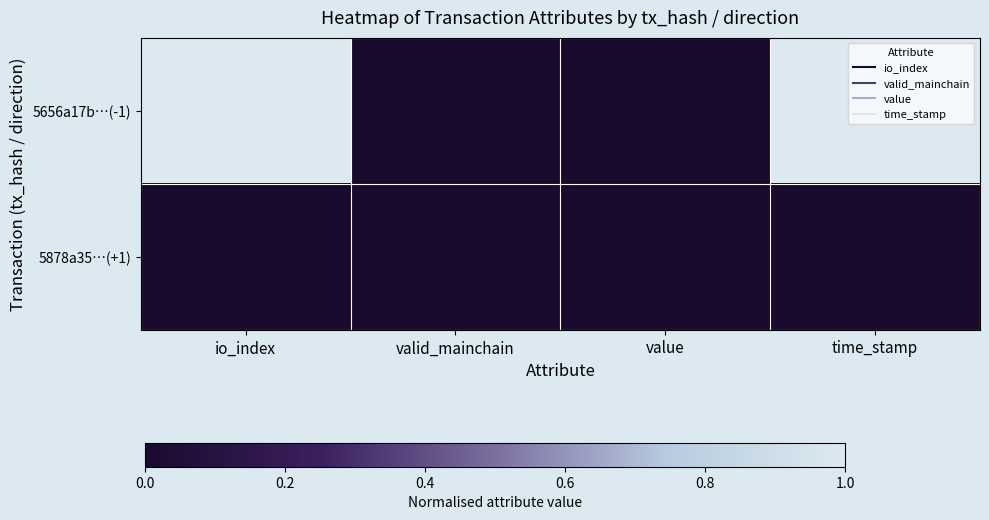

Count the number of categories in the chart.

4